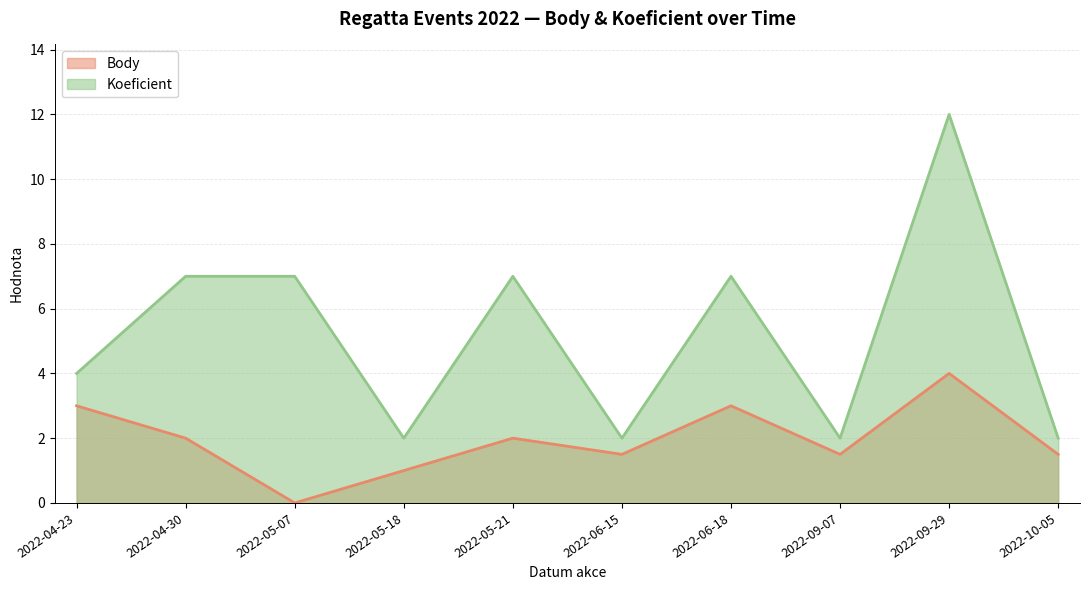

At how many categories does at least one series exceed 5?

5